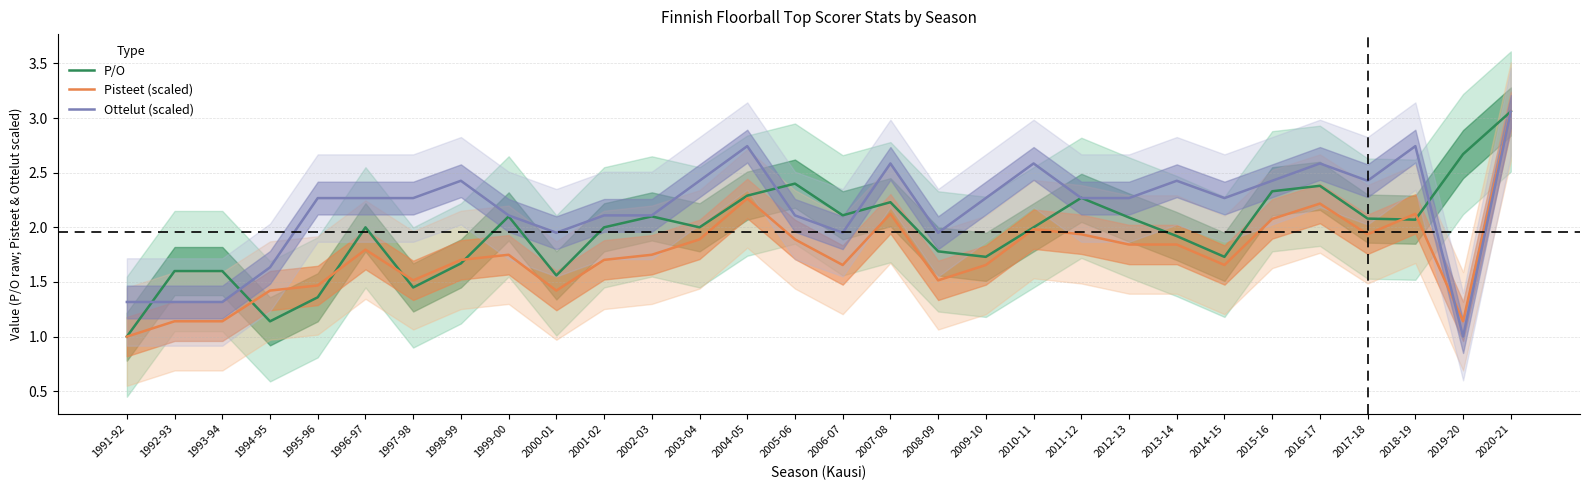

Reading right to left, extract all data points from this chart.

P/O: 3.1	2.7	2.1	2.1	2.4	2.3	1.7	1.9	2.1	2.3	2.0	1.7	1.8	2.2	2.1	2.4	2.3	2.0	2.1	2.0	1.6	2.1	1.7	1.4	2.0	1.4	1.1	1.6	1.6	1.0
Pisteet (scaled): 3.1	1.1	2.1	1.9	2.2	2.1	1.7	1.8	1.8	1.9	2.0	1.7	1.5	2.1	1.7	1.9	2.3	1.9	1.7	1.7	1.4	1.7	1.7	1.5	1.8	1.5	1.4	1.1	1.1	1.0
Ottelut (scaled): 3.1	1.0	2.7	2.4	2.6	2.4	2.3	2.4	2.3	2.3	2.6	2.3	2.0	2.6	2.0	2.1	2.7	2.4	2.1	2.1	2.0	2.1	2.4	2.3	2.3	2.3	1.6	1.3	1.3	1.3